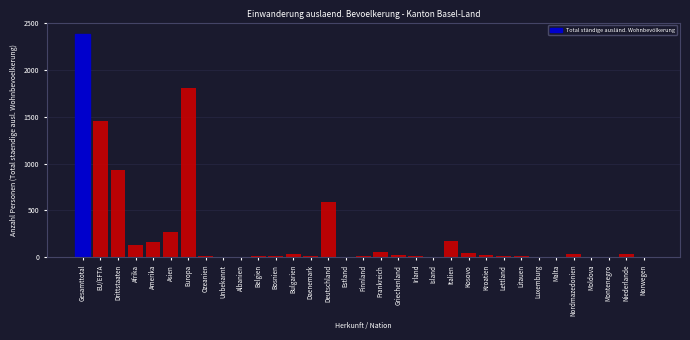

What is the greatest value displayed?

2390